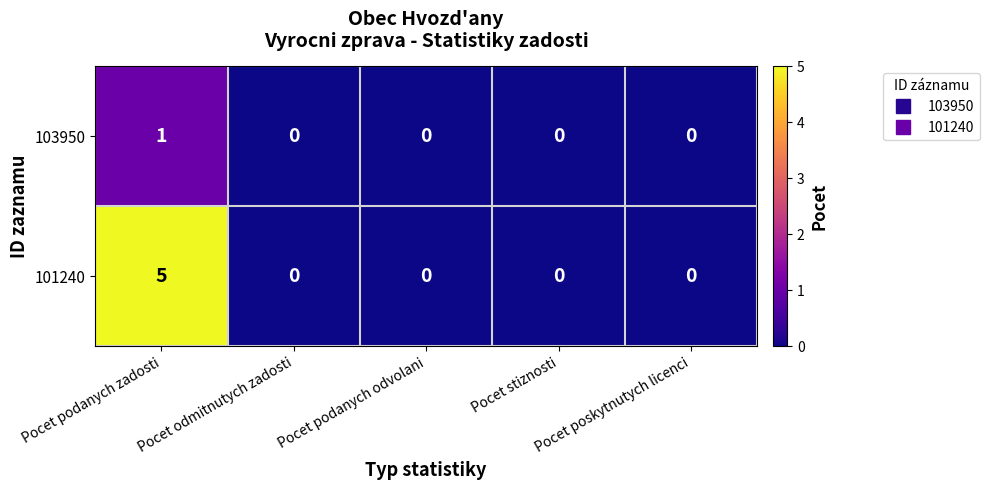

How many distinct data groups are displayed?

2